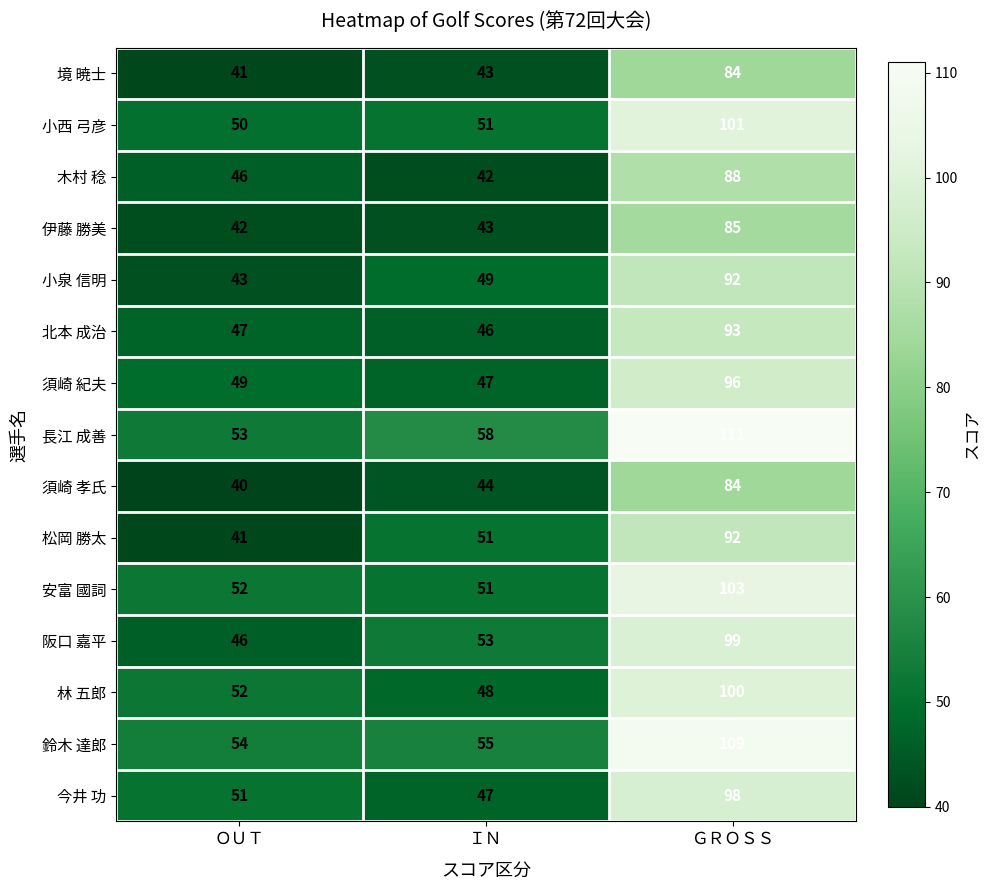

How many values in the 林 五郎 series are below 52?

1